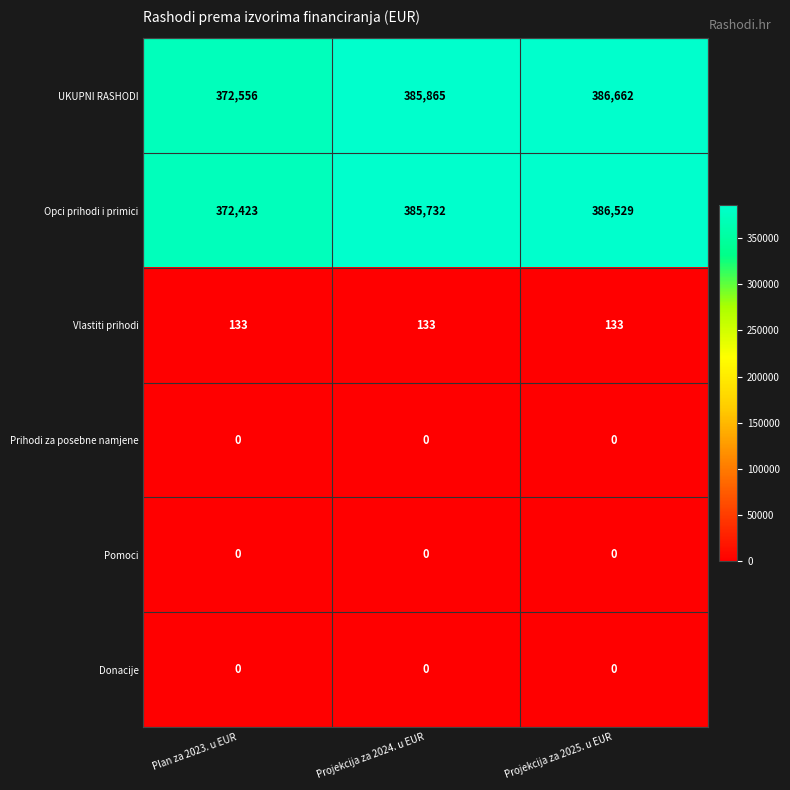

What is the total value across all series at Projekcija za 2024. u EUR?

771730